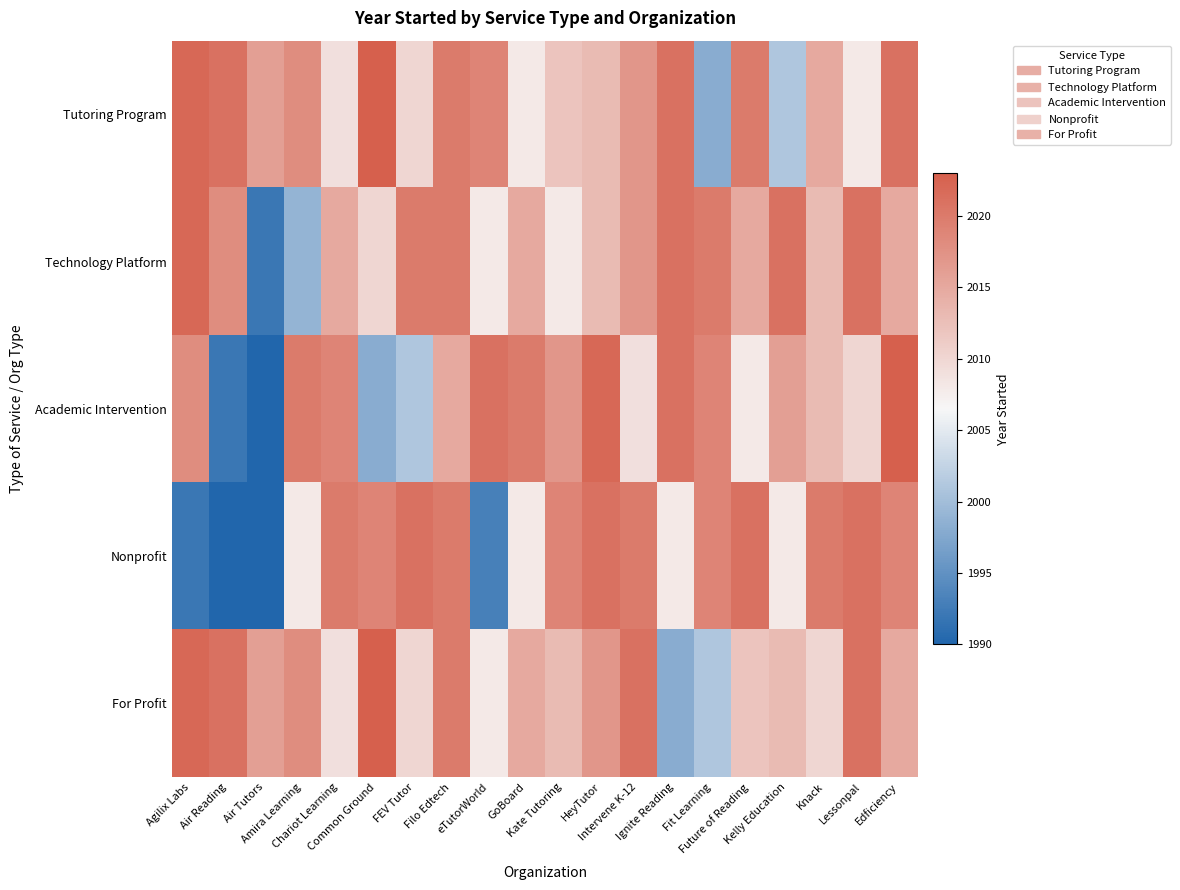

What is the spread (max minus min) of values at Air Reading?

43